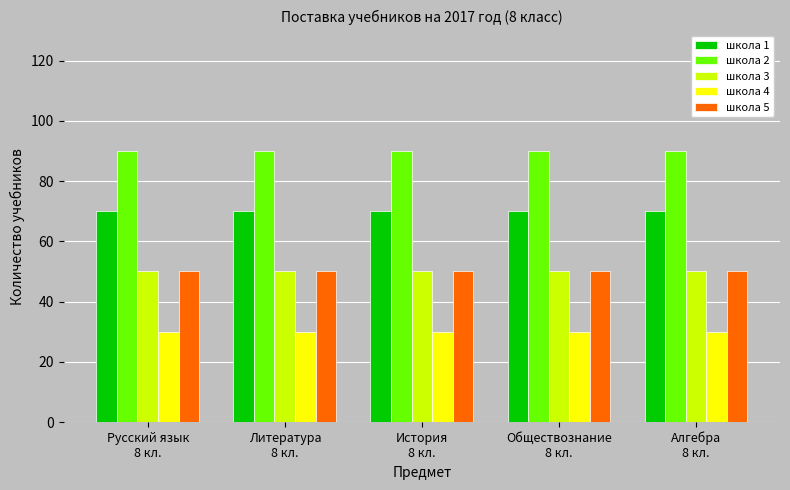

What is the greatest value displayed?

90